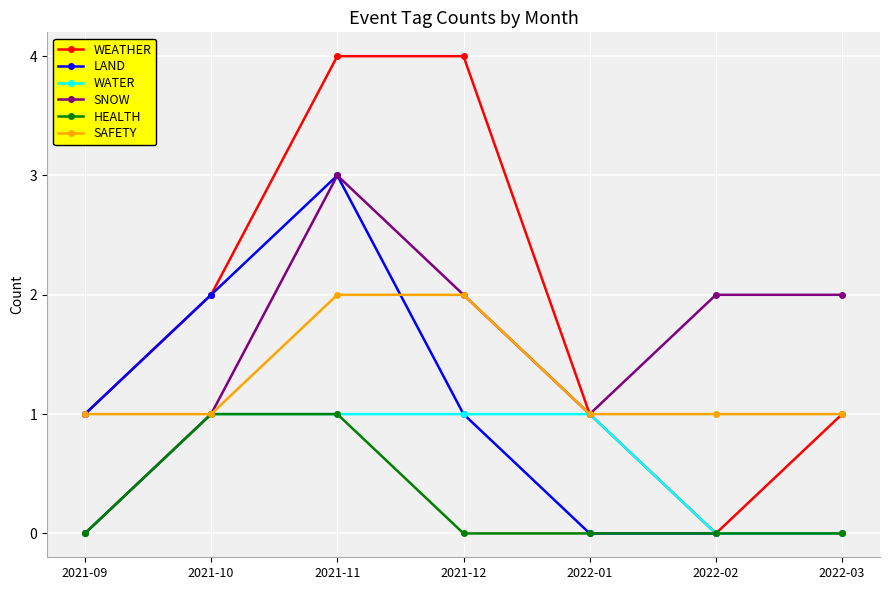

Which category has the lowest value in the SNOW series?

2021-09